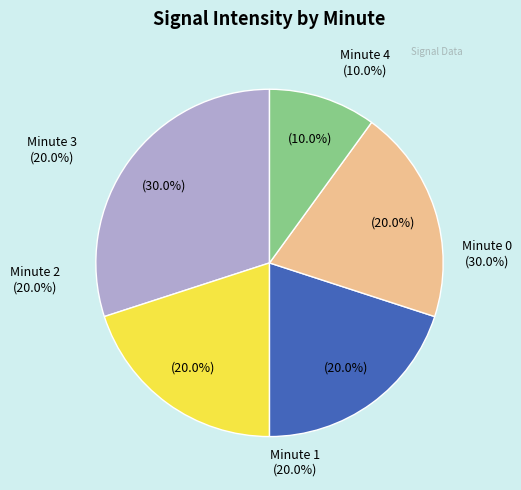

To the nearest percent, what percentage of the pie is Minute 4?

10%